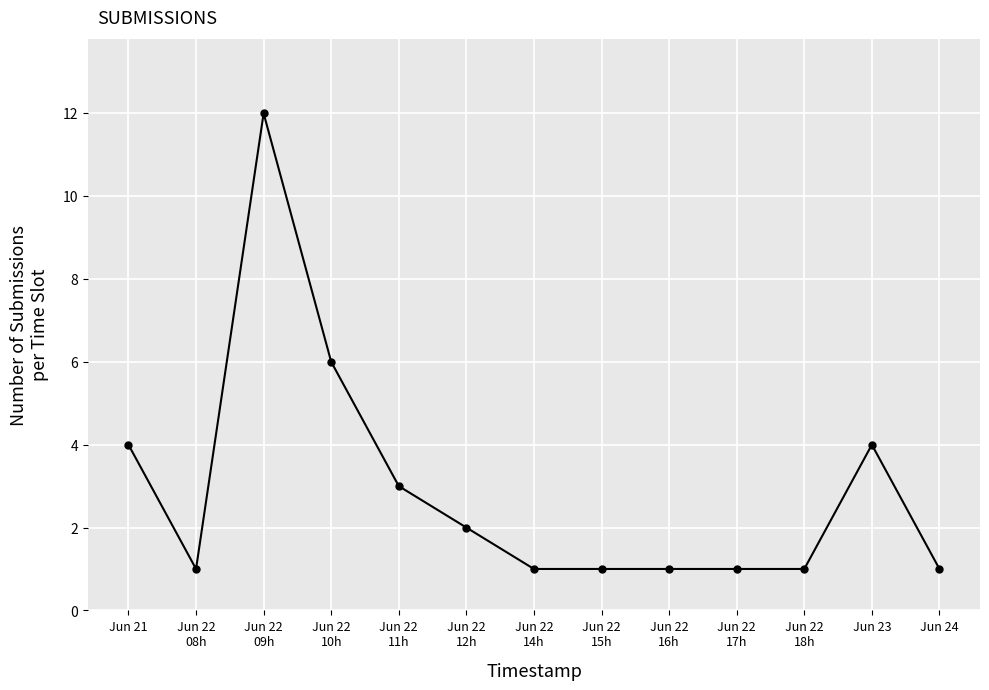

Reading left to right, what are all the values shown in this chart?

4	1	12	6	3	2	1	1	1	1	1	4	1